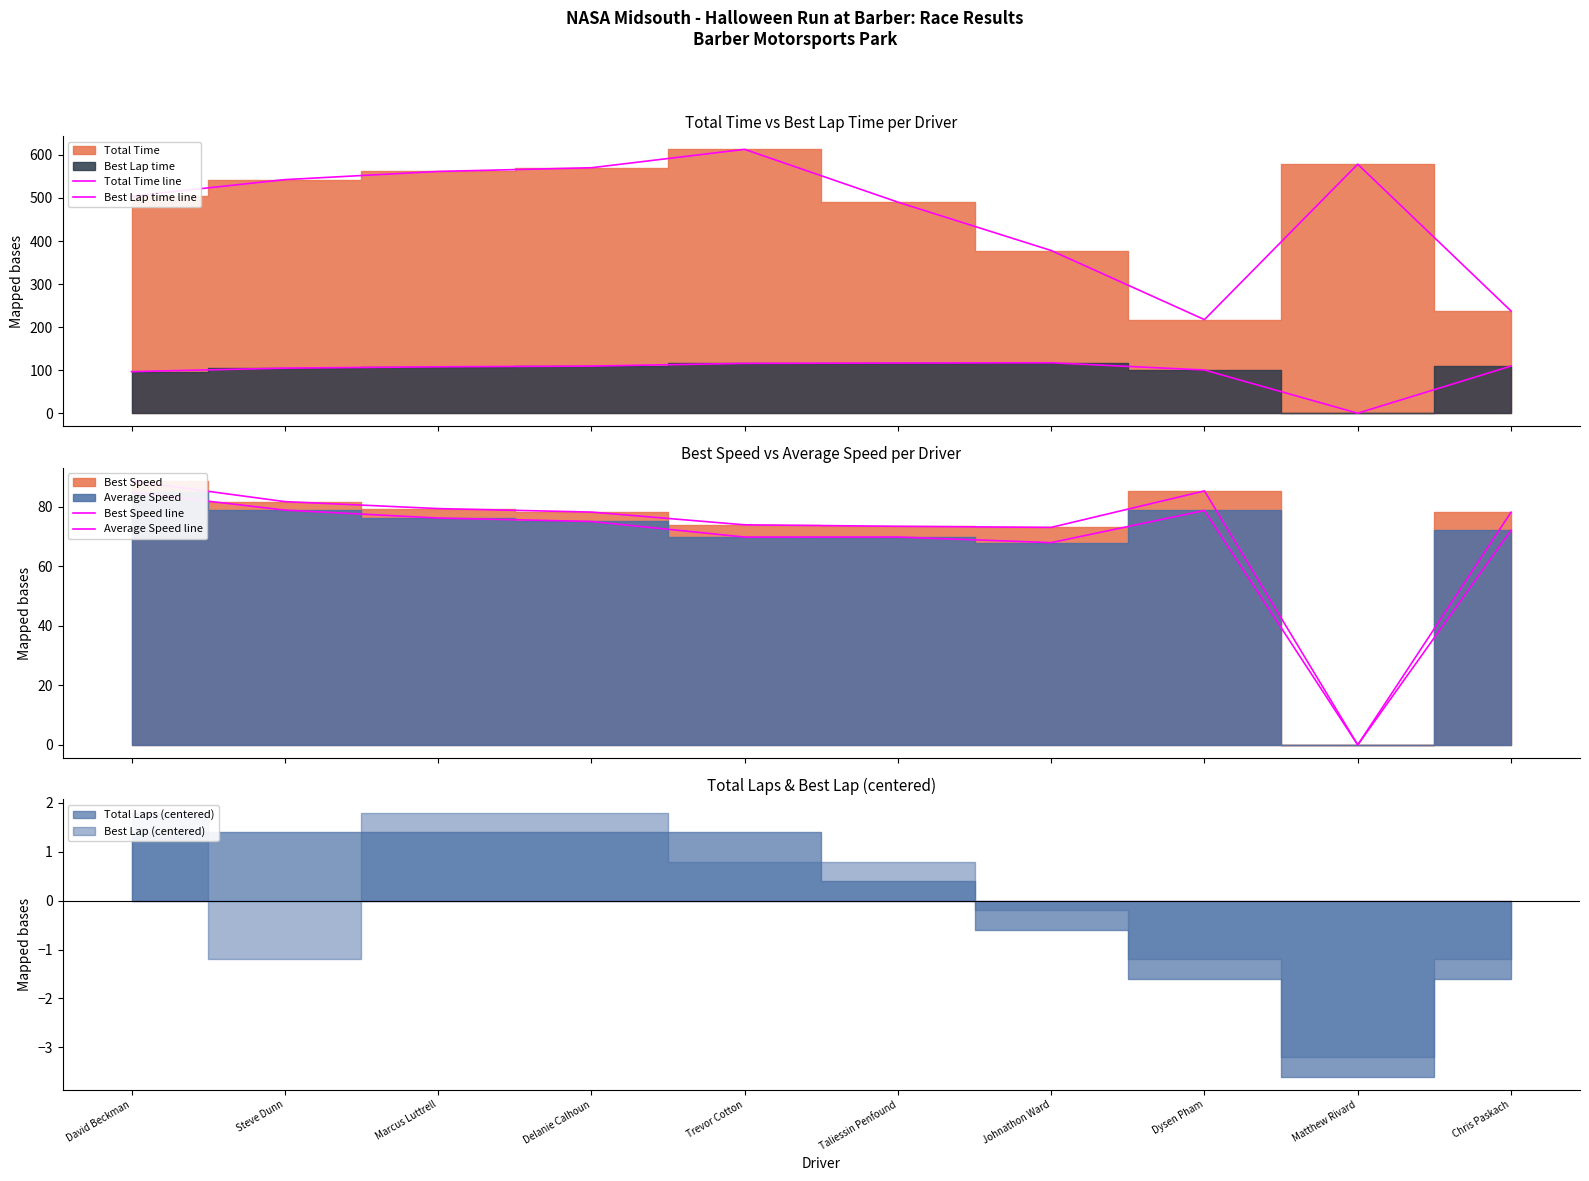

How many values in the Best Lap time line series are below 109?

5